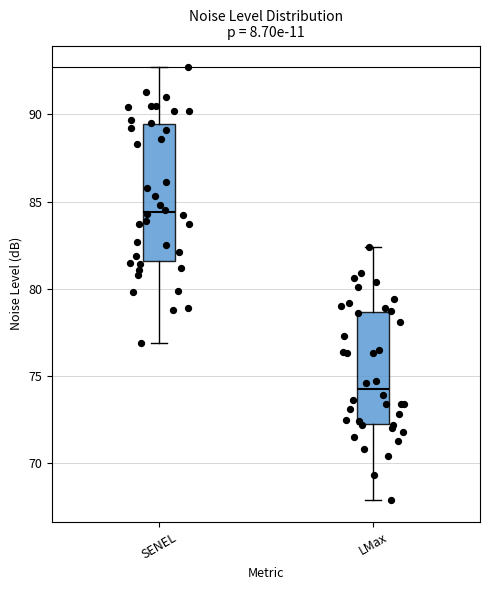

Comparing the boxes themselves (not the whiskers), which one is the tallest?

SENEL